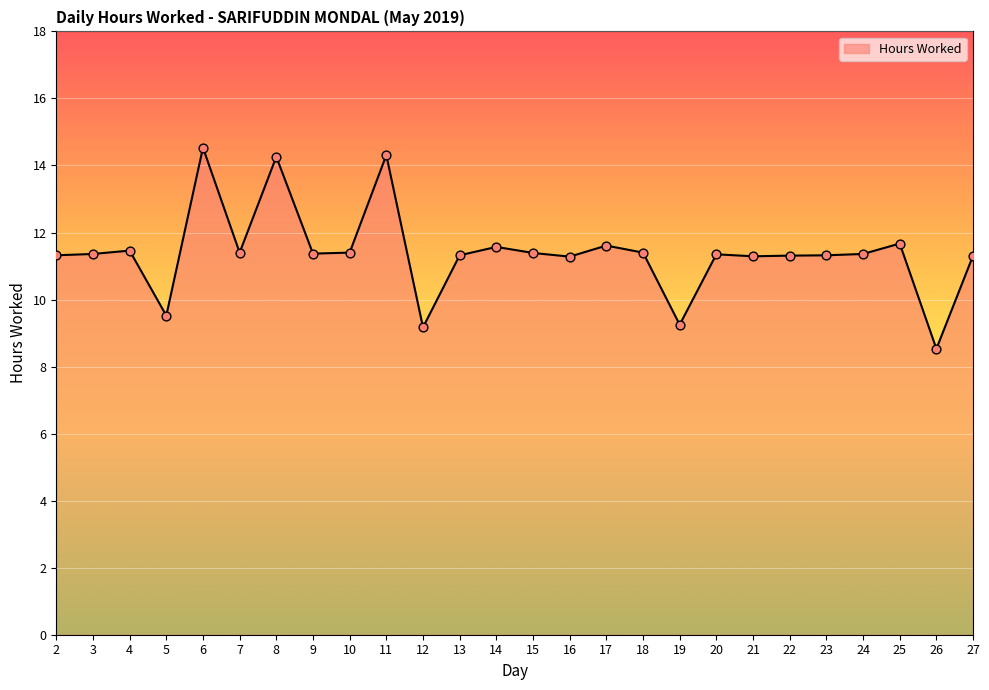

What is the change in value from 5 to 24?

+1.8